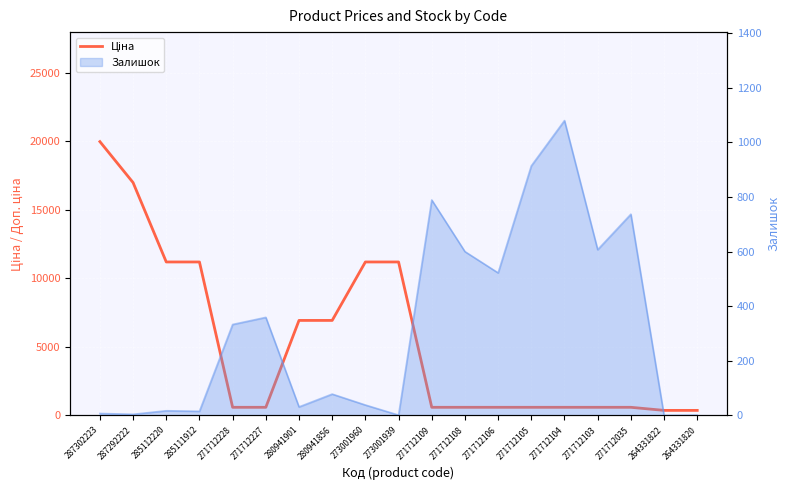

The value at 285112220 is 5600.2. True or false?

False